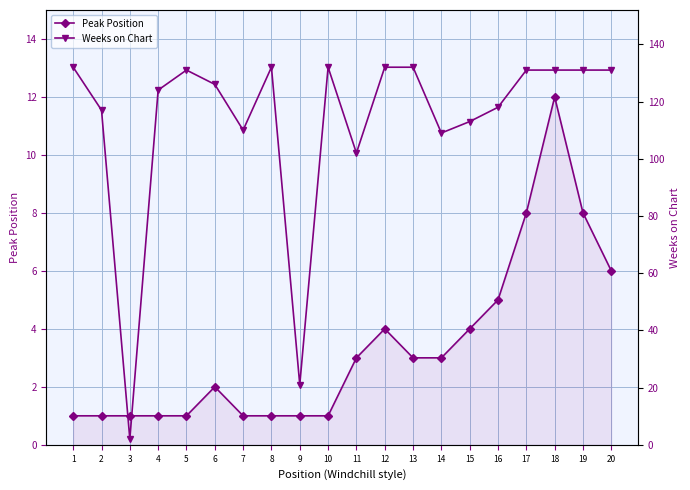

At which category does Weeks on Chart reach its first local valley?

3